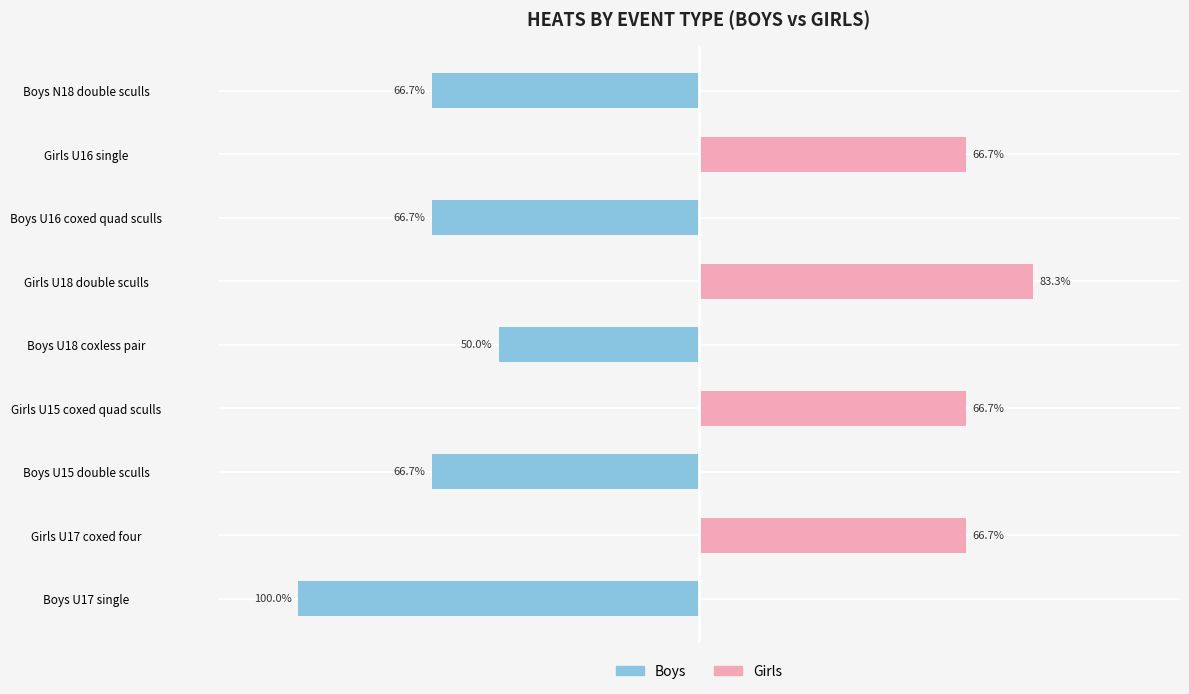

Is it true that Boys equals -40.8 at Boys N18 double sculls?

False